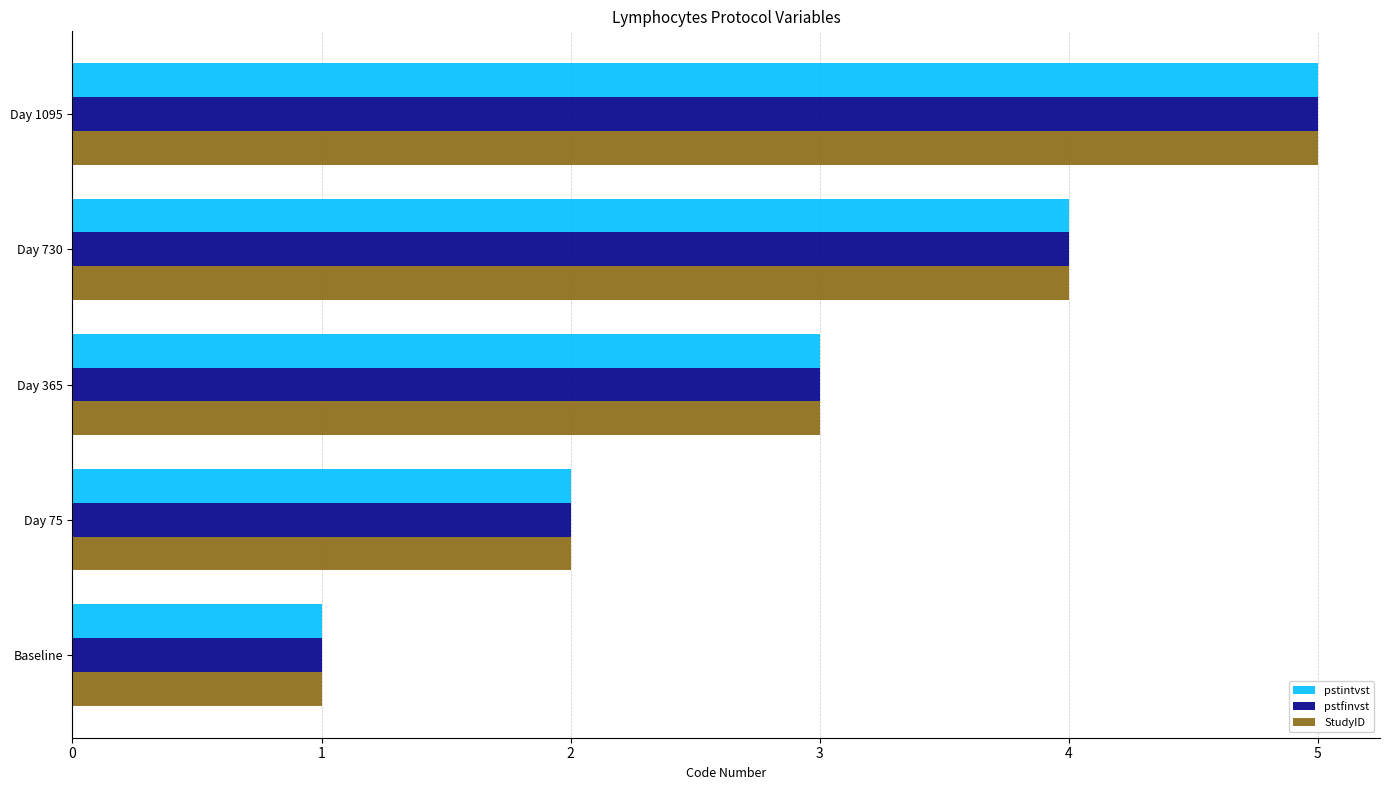

What is the total value across all series at Day 365?

9